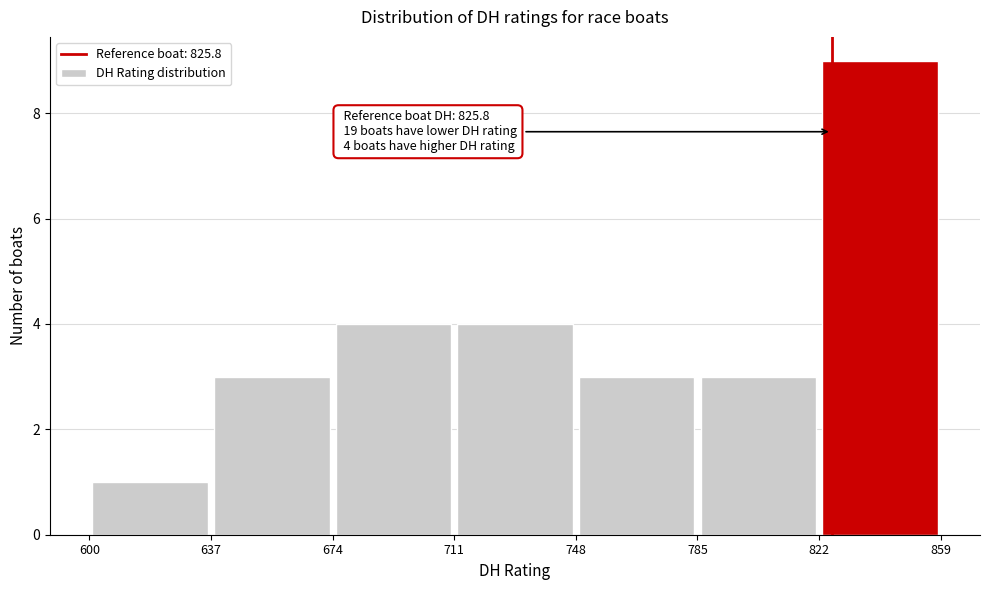

Which range on the x-axis has the tallest bar?

822 to 859